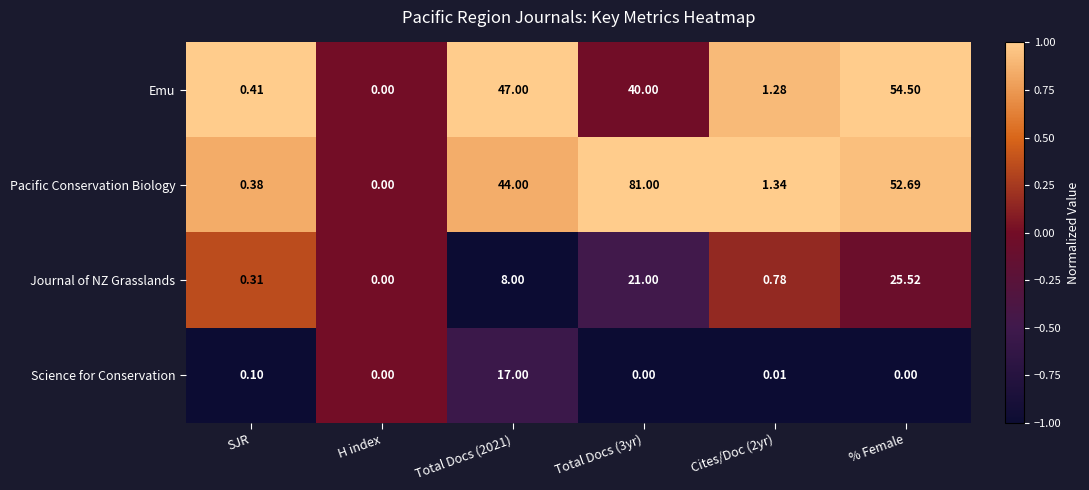

What is the total value across all series at Total Docs (3yr)?

142.0